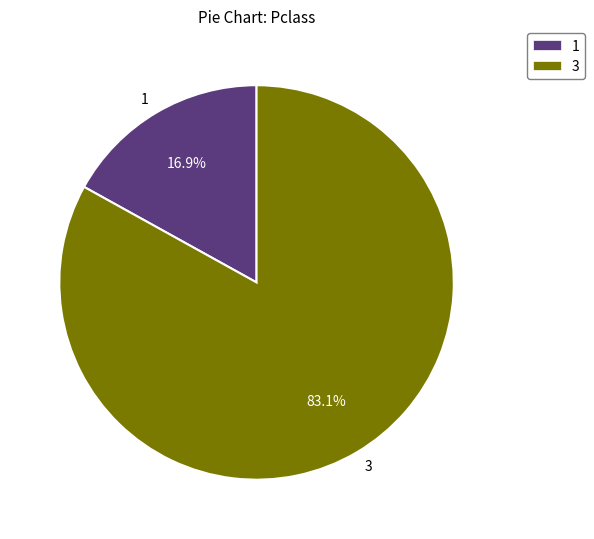

Combined, do 1 and 3 account for over 50%?

Yes